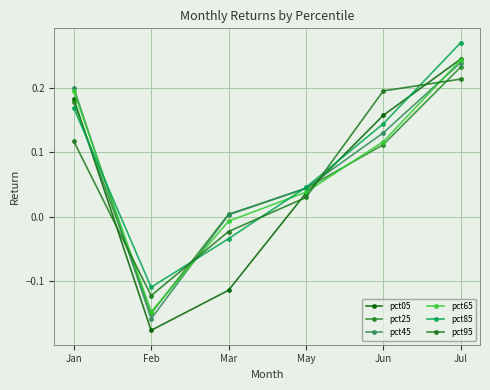

How many categories are shown in the chart?

6